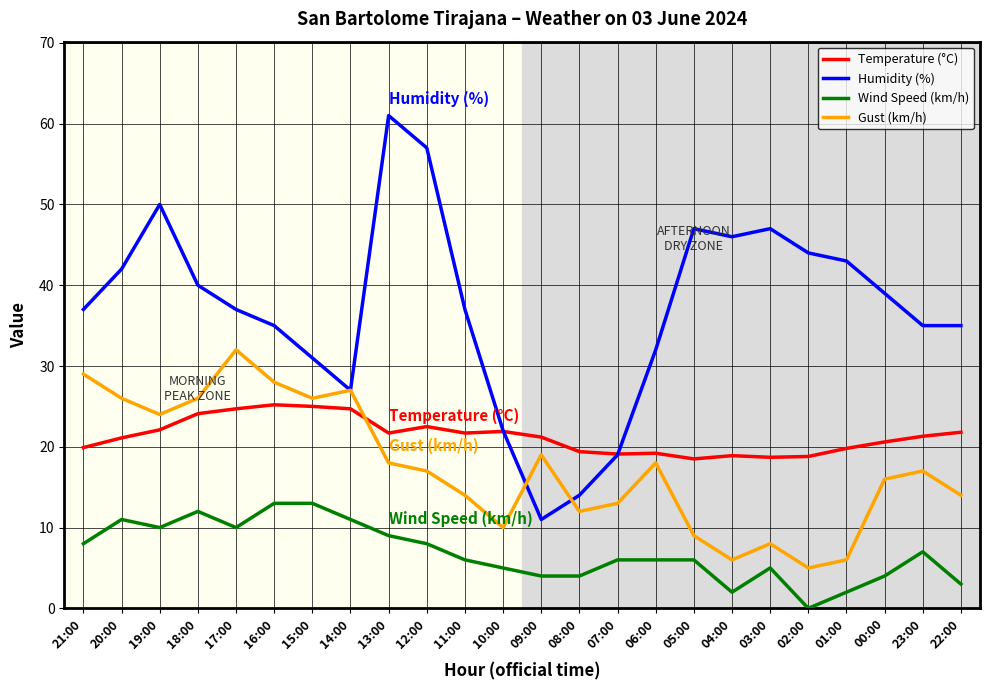

After their last crossing, which series has the higher values: Temperature (°C) or Gust (km/h)?

Temperature (°C)